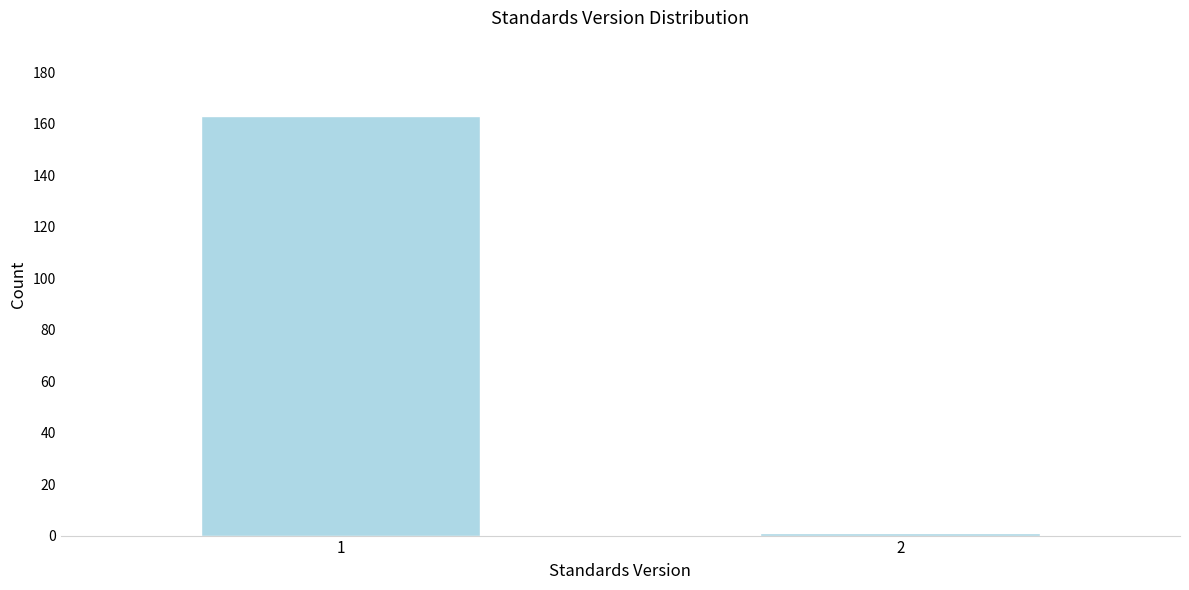

Reading left to right, what are all the values shown in this chart?

1=163	2=1